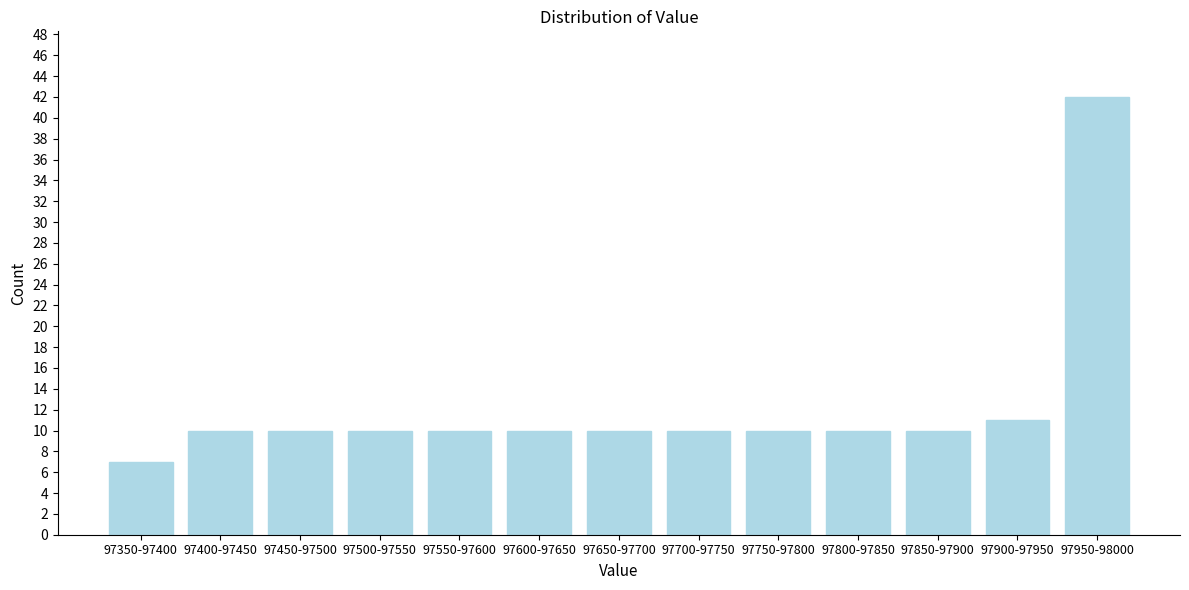

Reading right to left, list all the values displayed in this chart.

42	11	10	10	10	10	10	10	10	10	10	10	7